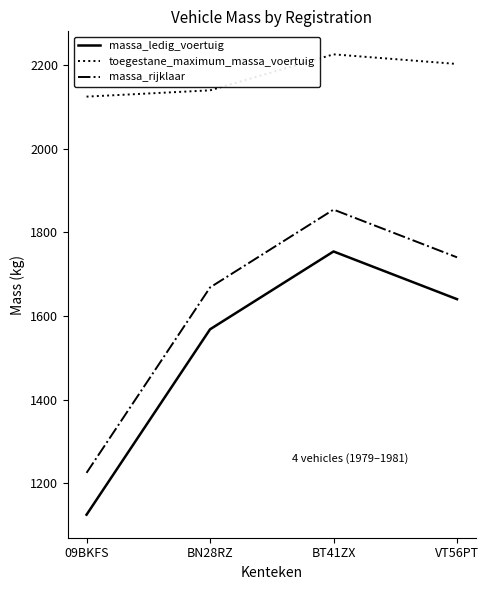

Is the value of massa_ledig_voertuig at 09BKFS greater than the value of toegestane_maximum_massa_voertuig at BN28RZ?

No